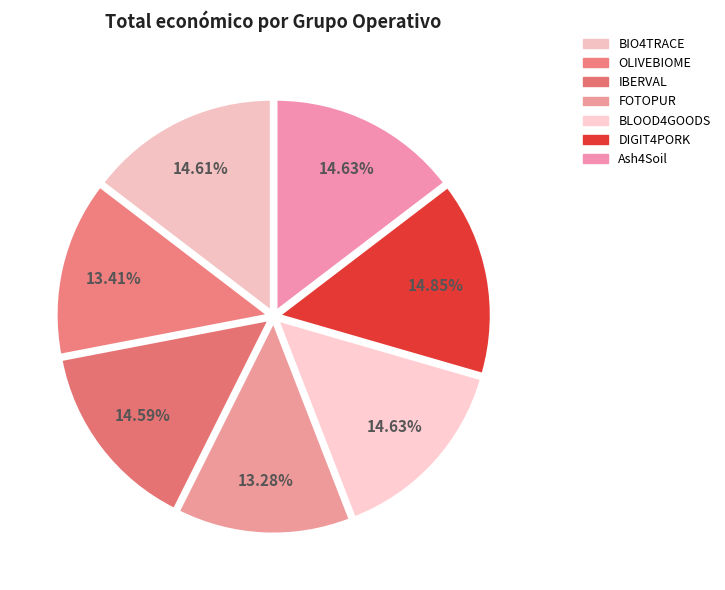

Which slice is the largest?

DIGIT4PORK